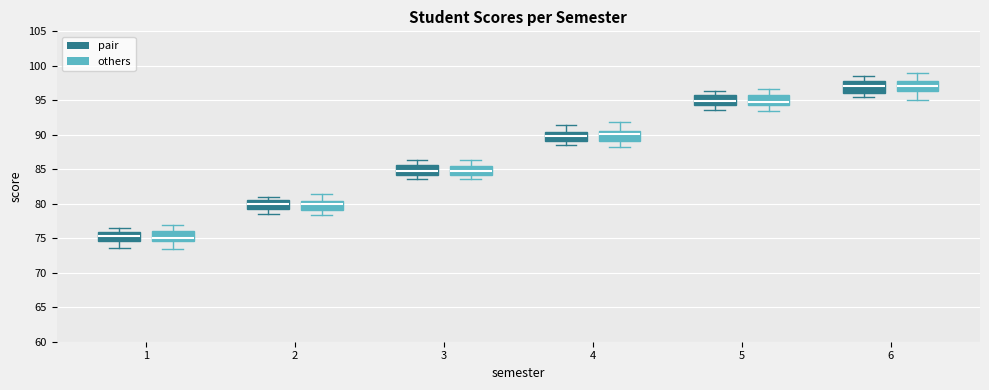

Where is the upper edge of the box for 6 (pair) on the y-axis? The values are not printed on the chart, so give them approximately, as read against the axis.

98.0